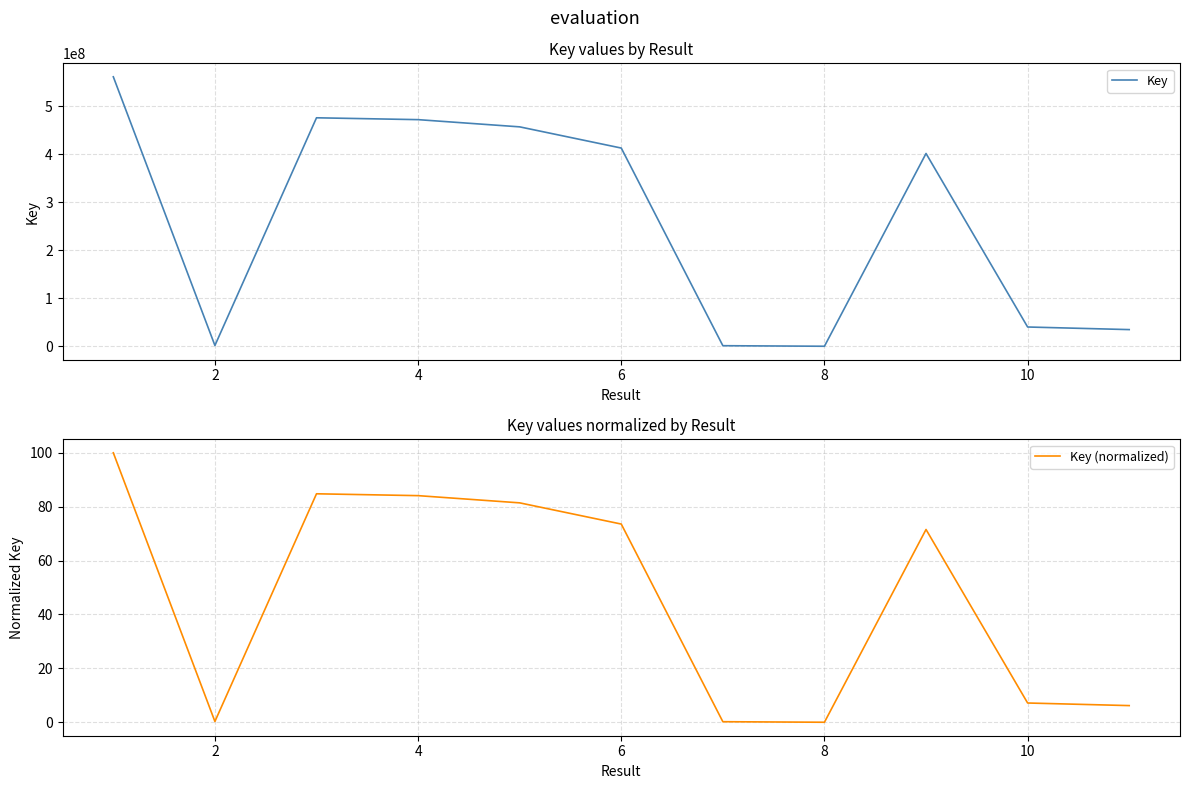

Is the value of Key (normalized) at 4 greater than the value of Key at 4?

No